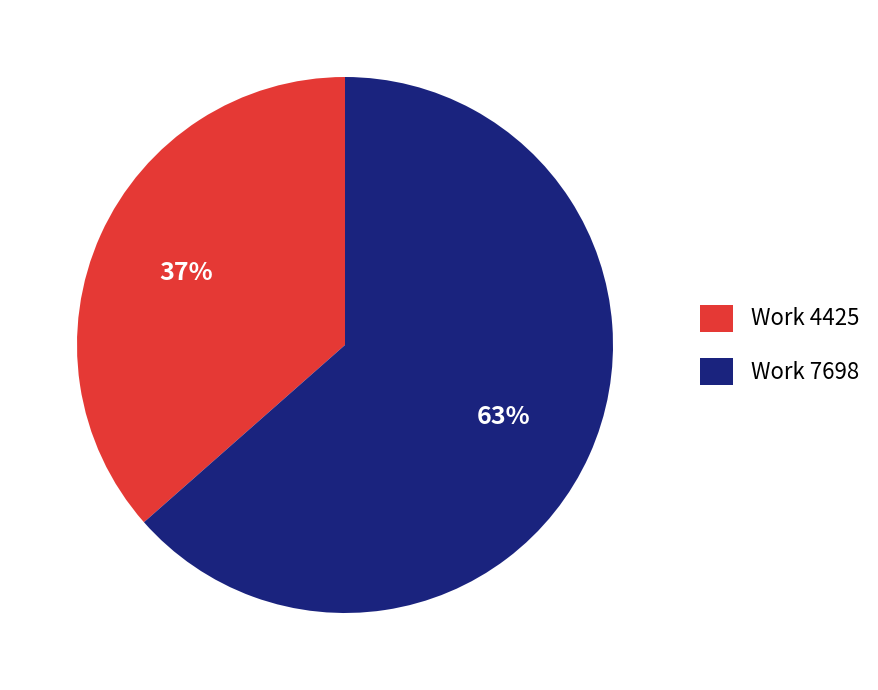

How many segments does this pie chart have?

2